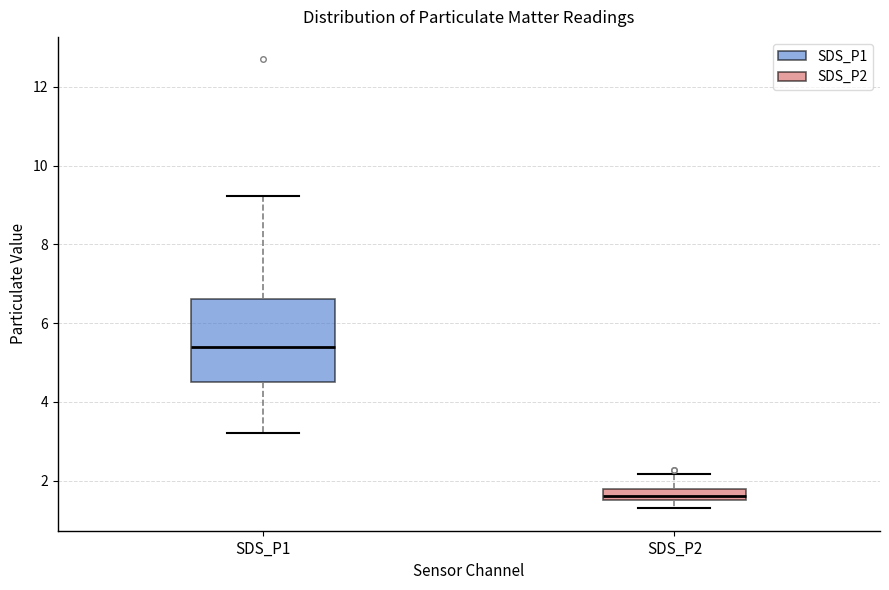

Where is the upper edge of the box for SDS_P2 on the y-axis? The values are not printed on the chart, so give them approximately, as read against the axis.

1.8